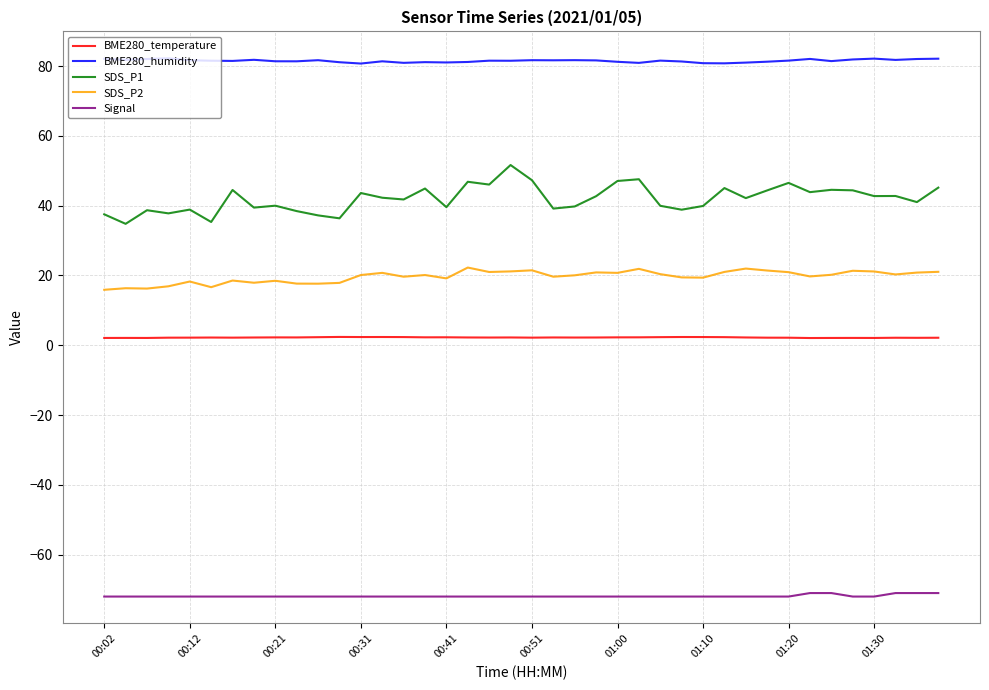

List the series in order of their peak value, highest first.

BME280_humidity, SDS_P1, SDS_P2, BME280_temperature, Signal